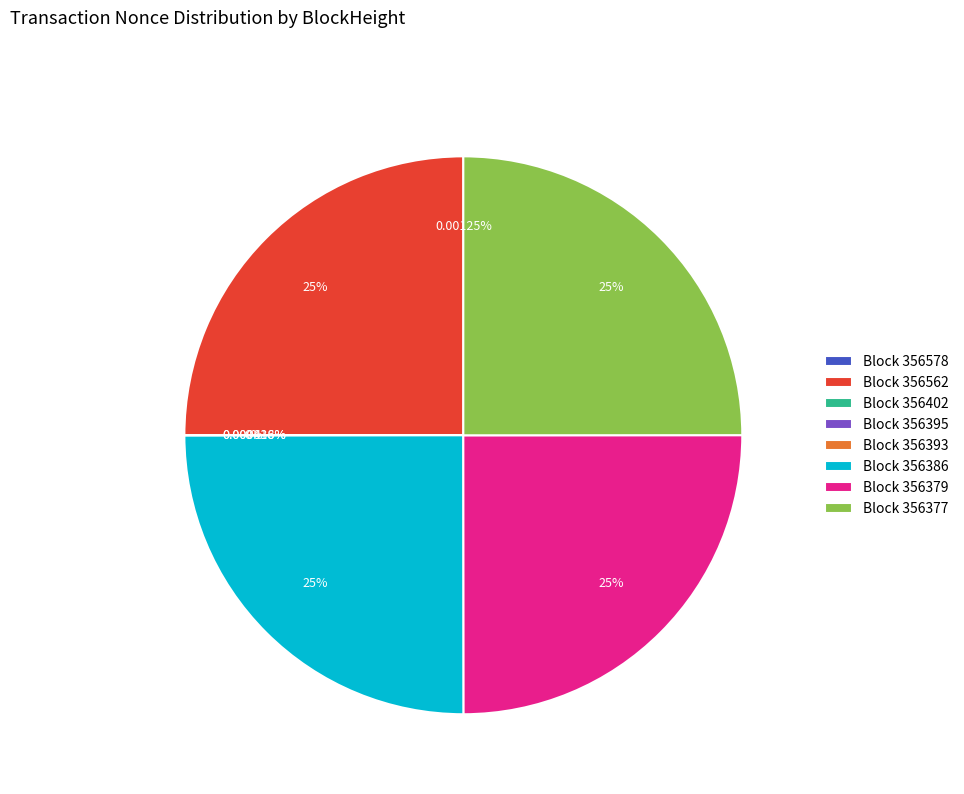

How many slices are in this pie chart?

8